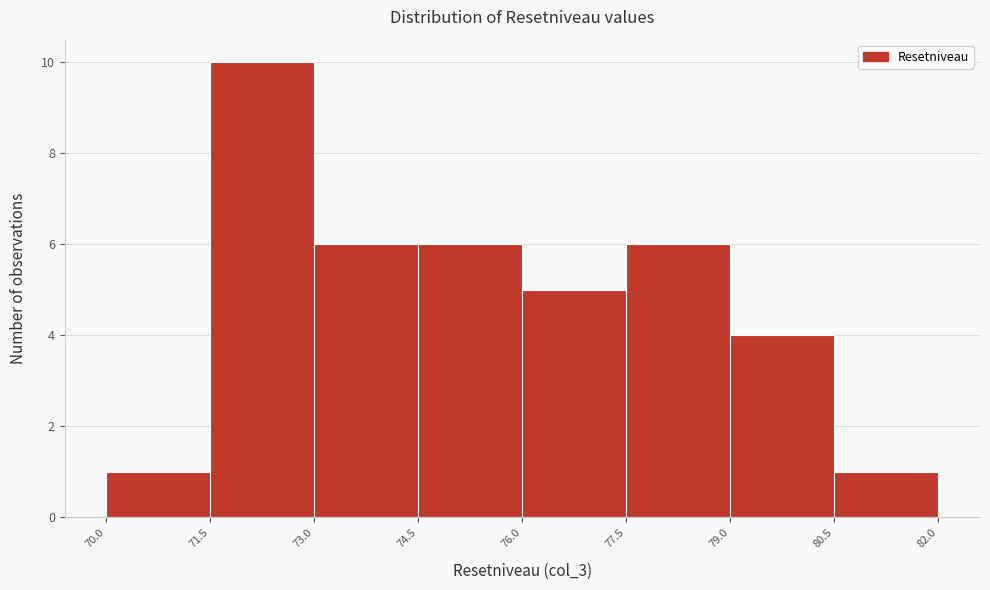

Reading left to right, list every bar in this chart as the range it spans on the x-axis followed by its height. The values are not printed on the chart, so give them approximately, as read against the axis.

70.0 to 71.5: 1
71.5 to 73.0: 10
73.0 to 74.5: 6
74.5 to 76.0: 6
76.0 to 77.5: 5
77.5 to 79.0: 6
79.0 to 80.5: 4
80.5 to 82.0: 1